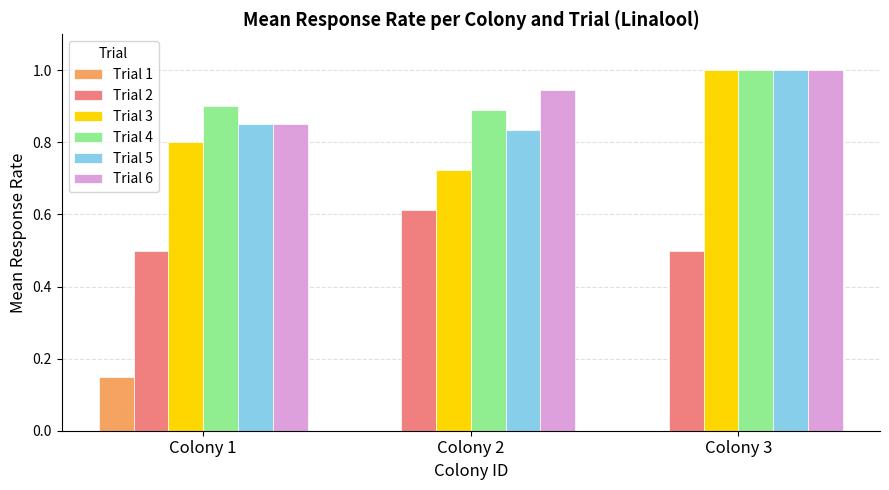

Is the value of Trial 1 at Colony 3 greater than the value of Trial 6 at Colony 3?

No